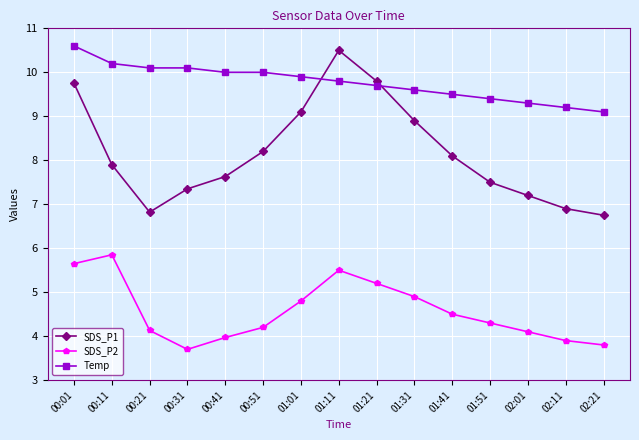

Does the chart have visible grid lines?

Yes